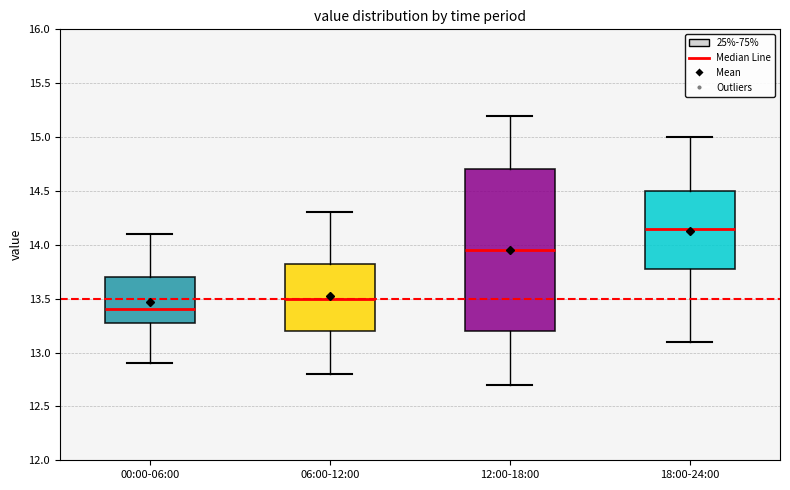

Reading left to right, read every box against the y-axis: the position of its median line, the range the box covers, and the ends of its whiskers. The values are not printed on the chart, so give them approximately, as read against the axis.

00:00-06:00: median 13.40, box 13.30 to 13.70, whiskers 12.90 to 14.10
06:00-12:00: median 13.50, box 13.20 to 13.85, whiskers 12.80 to 14.30
12:00-18:00: median 13.95, box 13.20 to 14.70, whiskers 12.70 to 15.20
18:00-24:00: median 14.15, box 13.80 to 14.50, whiskers 13.10 to 15.00